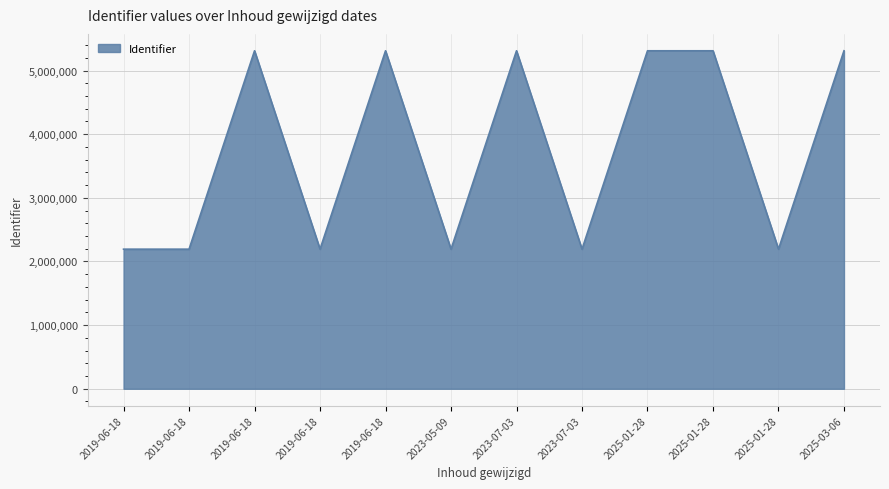

Does the chart display data point markers on the line(s)?

No